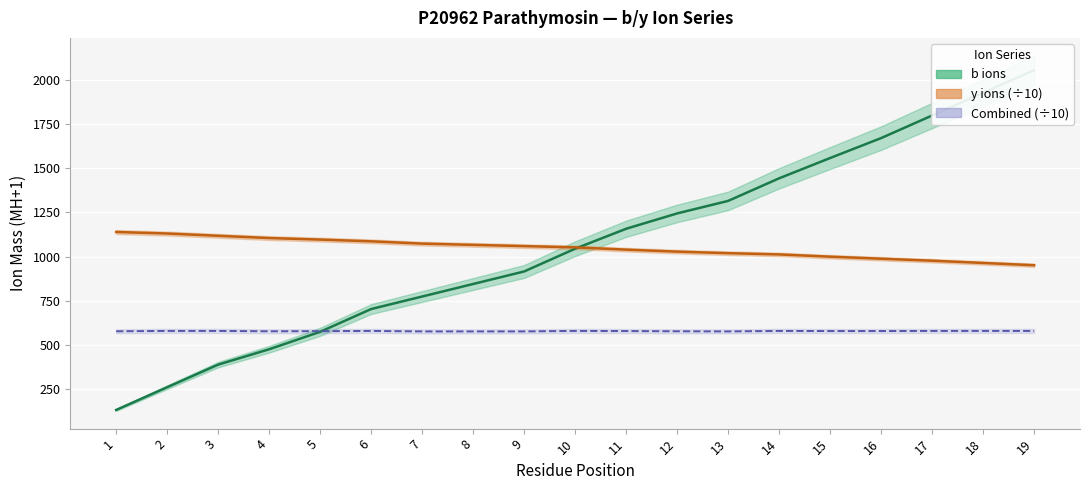

True or false: b ions has more than 0 points higher than both neighbors.

False